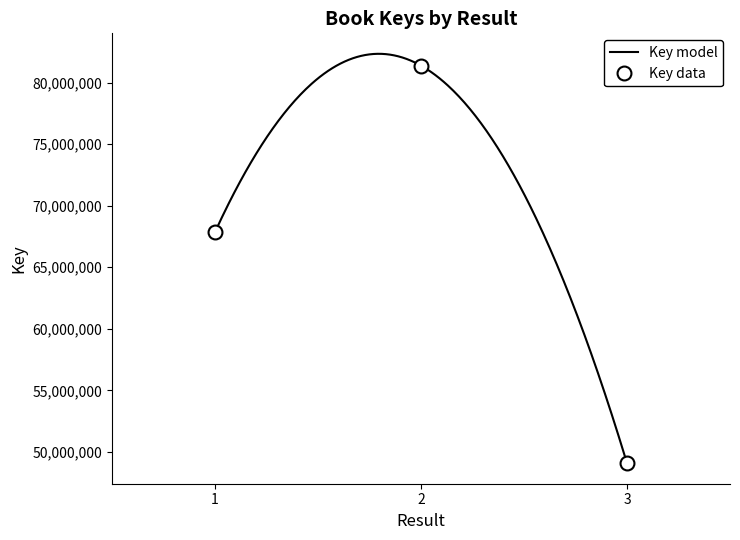

What value does the data have at 1, to the nearest 50?

67863200